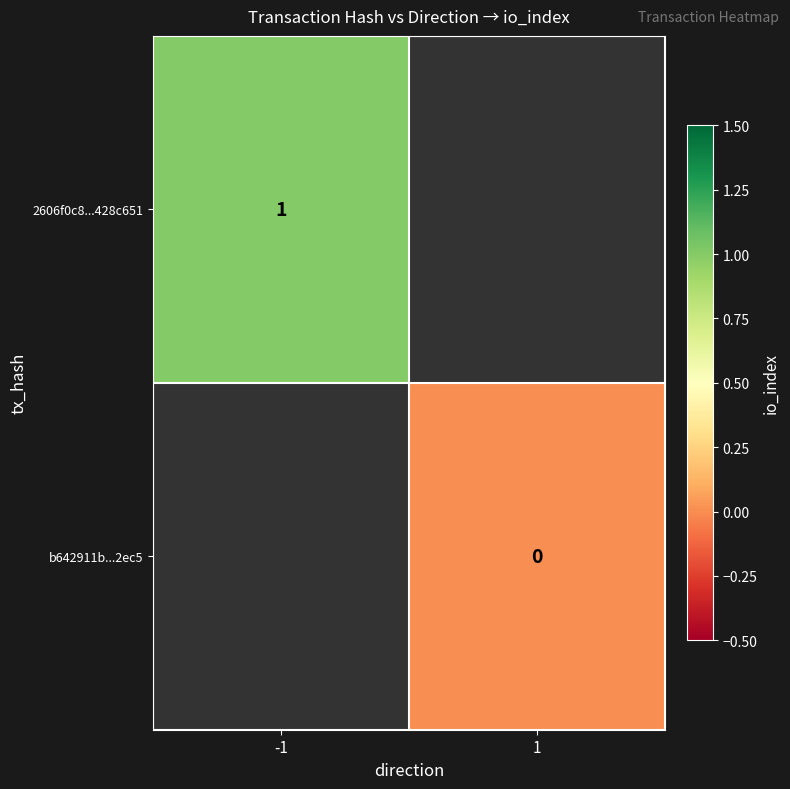

Is it true that 2606f0c8...428c651 equals 2 at -1?

False